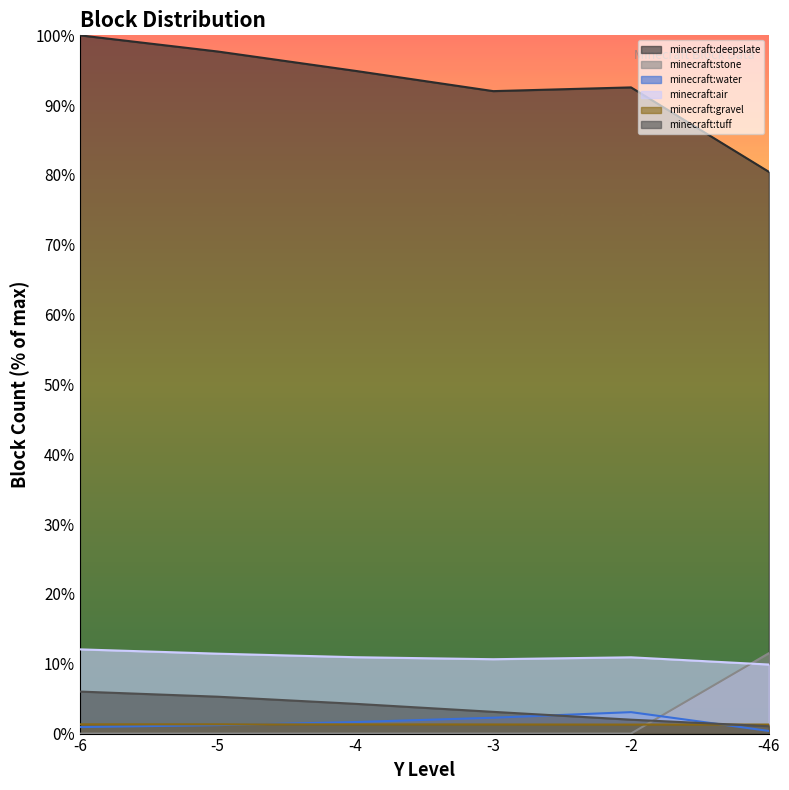

The minecraft:gravel series shows 1.3 at -6. True or false?

True